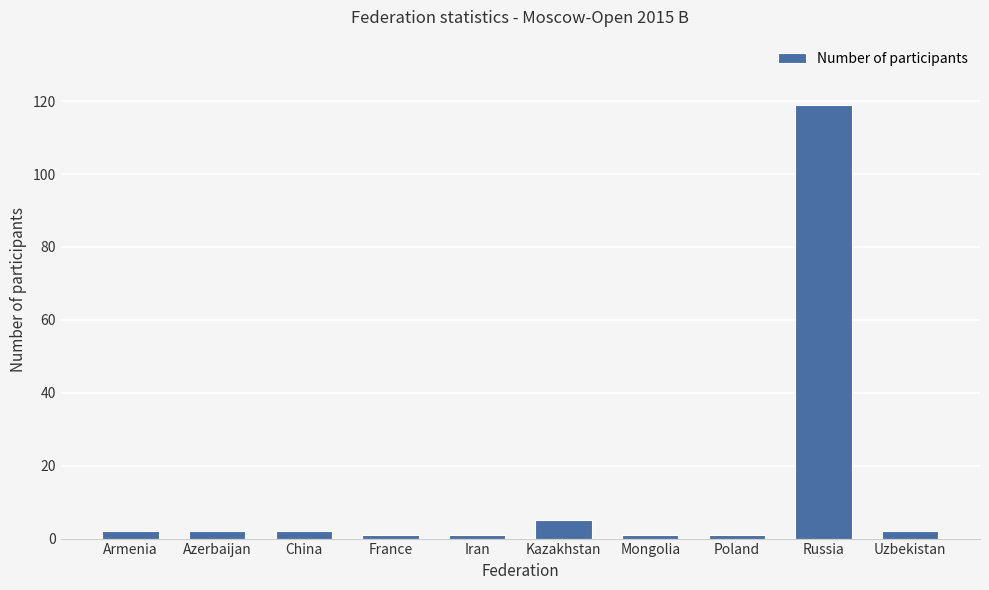

What is the ratio of the value at Armenia to the value at China?

1.0